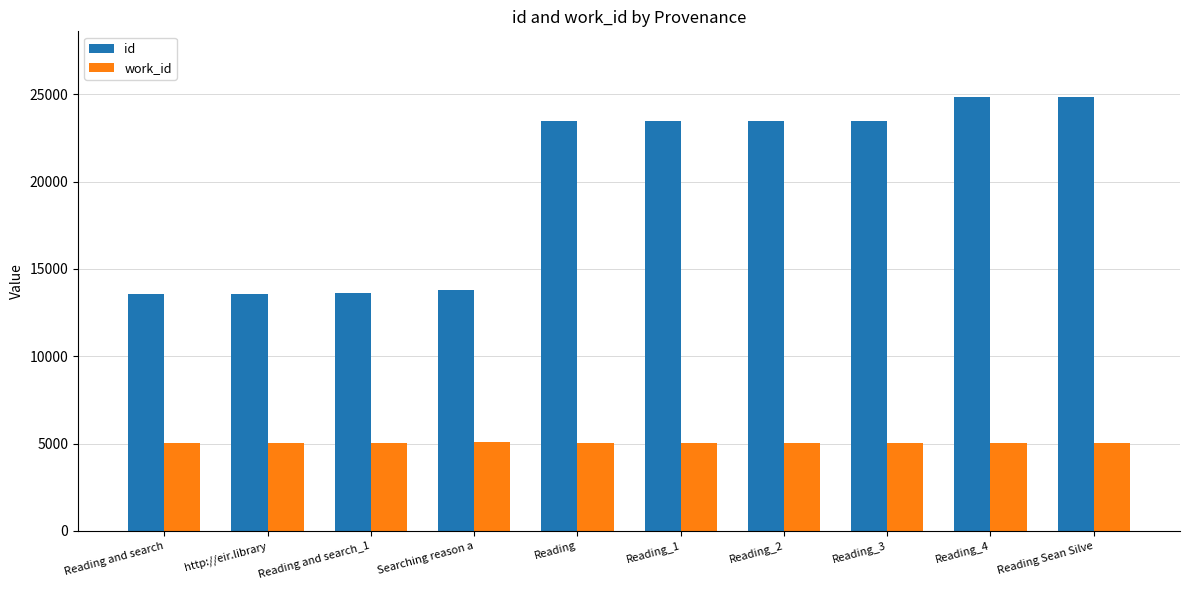

What is the maximum value for id?

24876